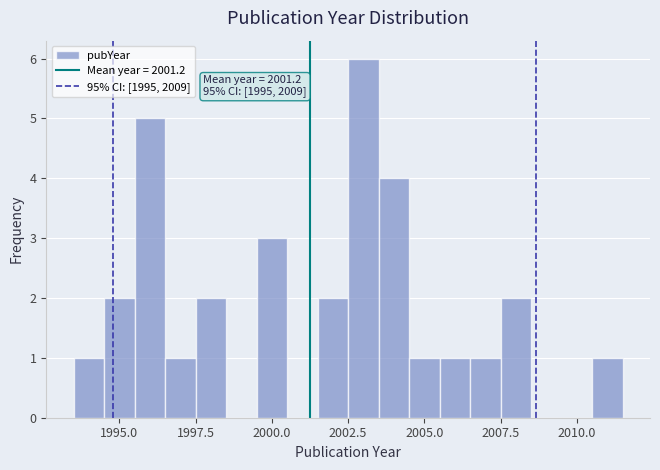

Around what value on the x-axis is the tallest bar? Give the approximate position of its centre, as read against the axis.

2003.0